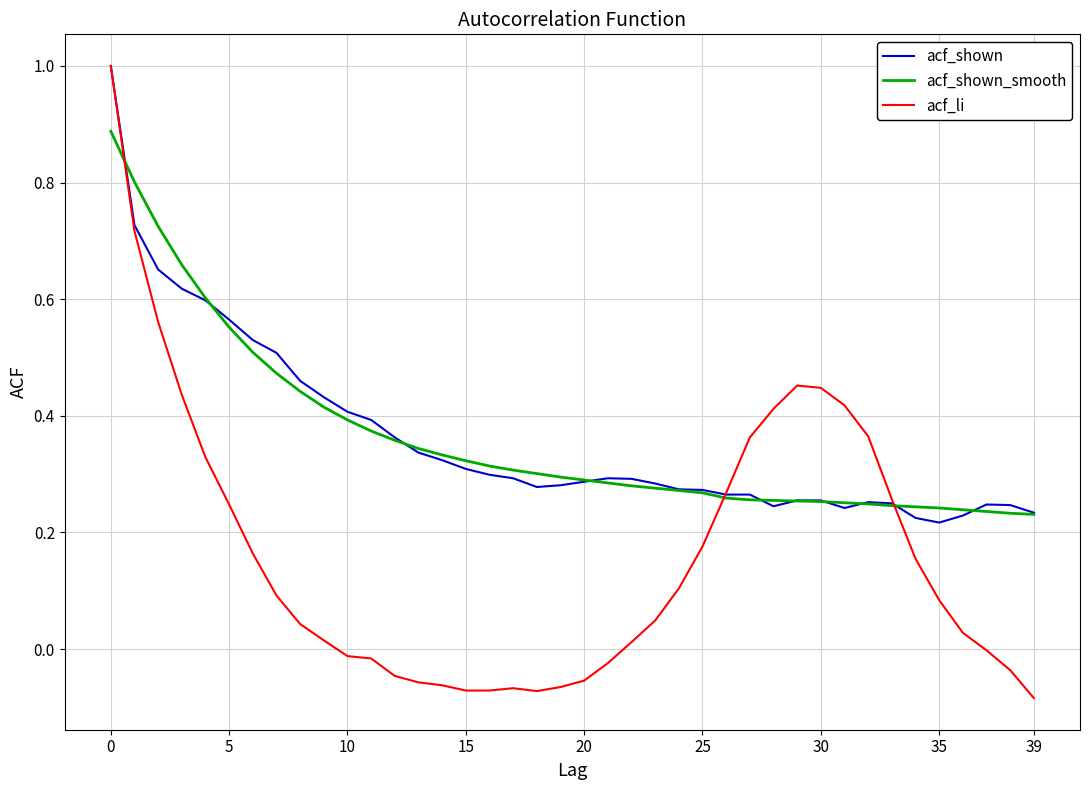

Which series has the largest range (max minus min)?

acf_li